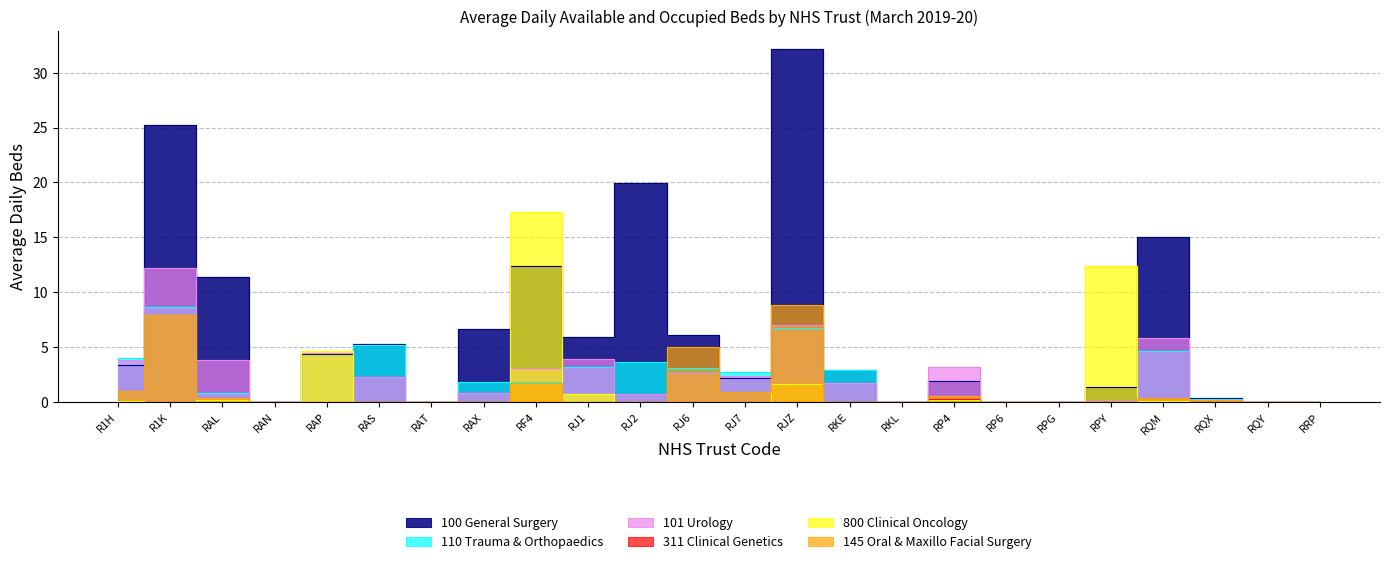

How many interior local valleys does the 145 Oral & Maxillo Facial Surgery series have?

1